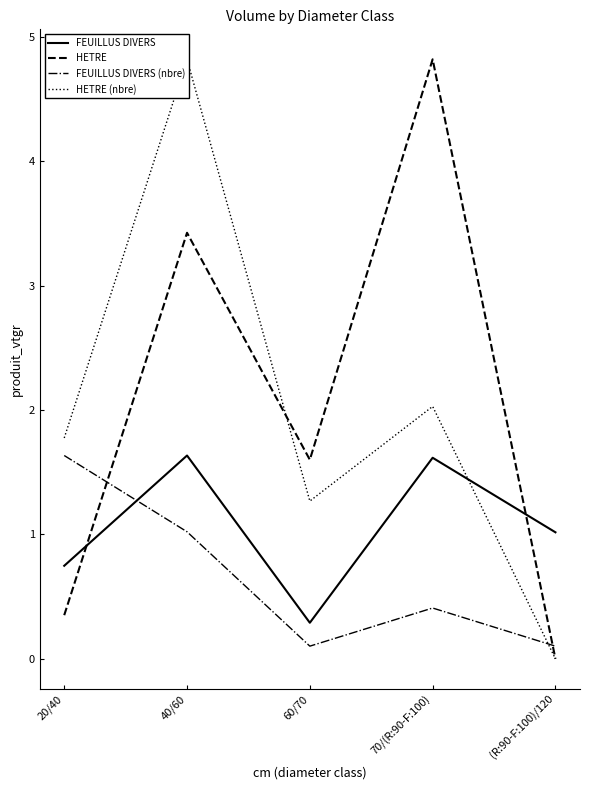

True or false: HETRE has a value of 8.3 at 70/(R:90-F:100).

False